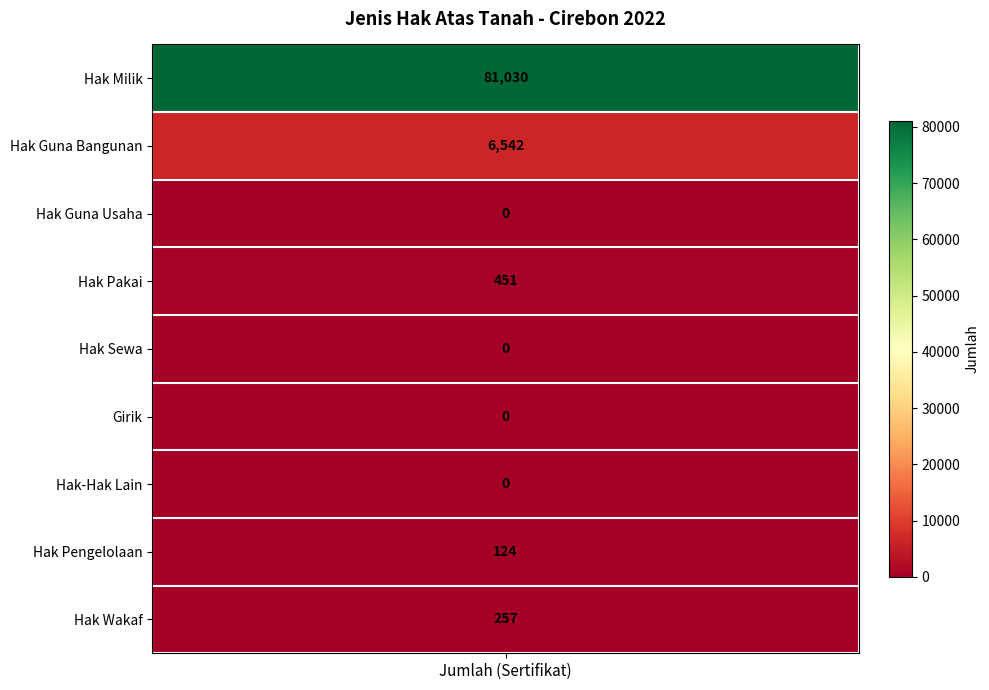

What is the change in value from Hak Guna Bangunan to Hak Sewa?

-6542